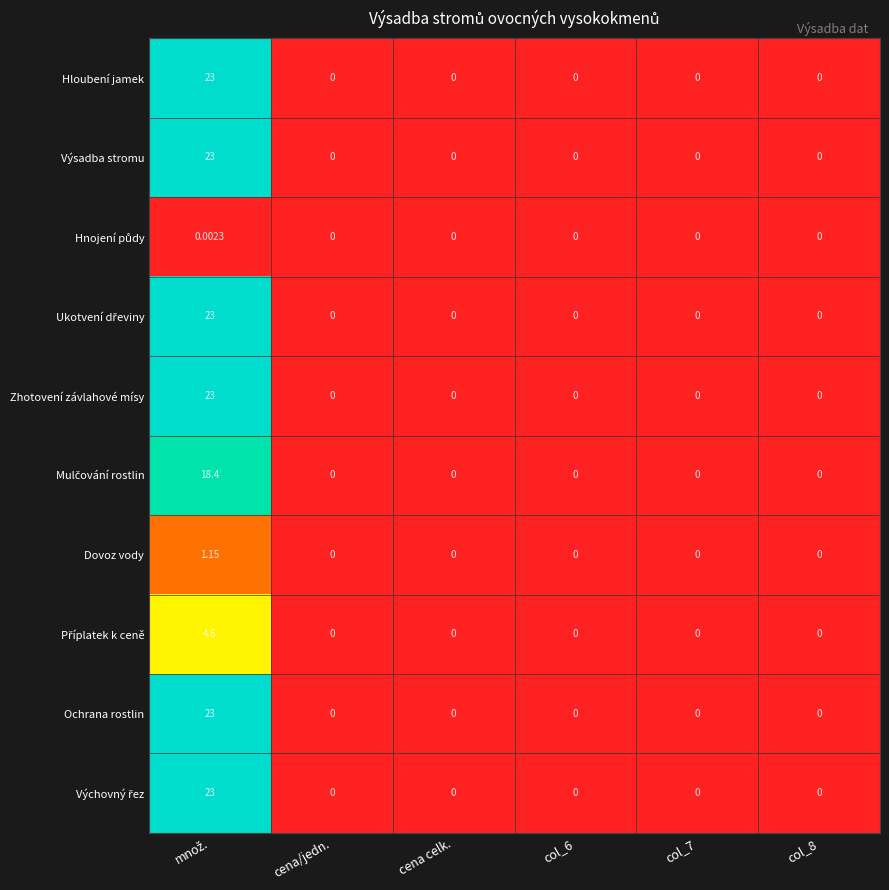

How many data points in Hloubení jamek are above 0?

1